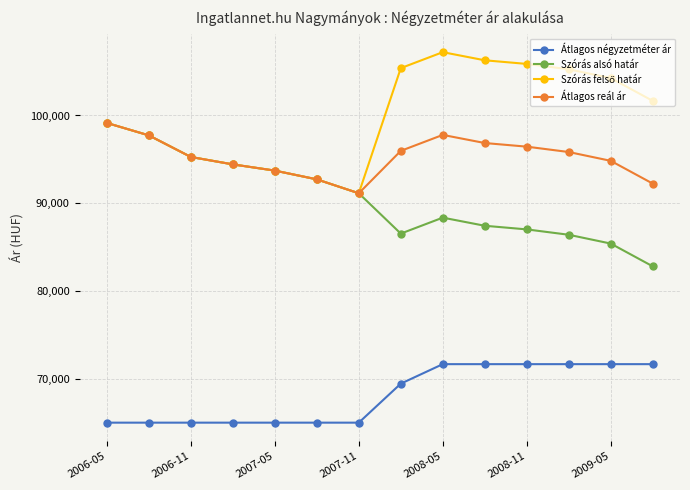

True or false: Átlagos négyzetméter ár and Átlagos reál ár intersect in this chart.

False